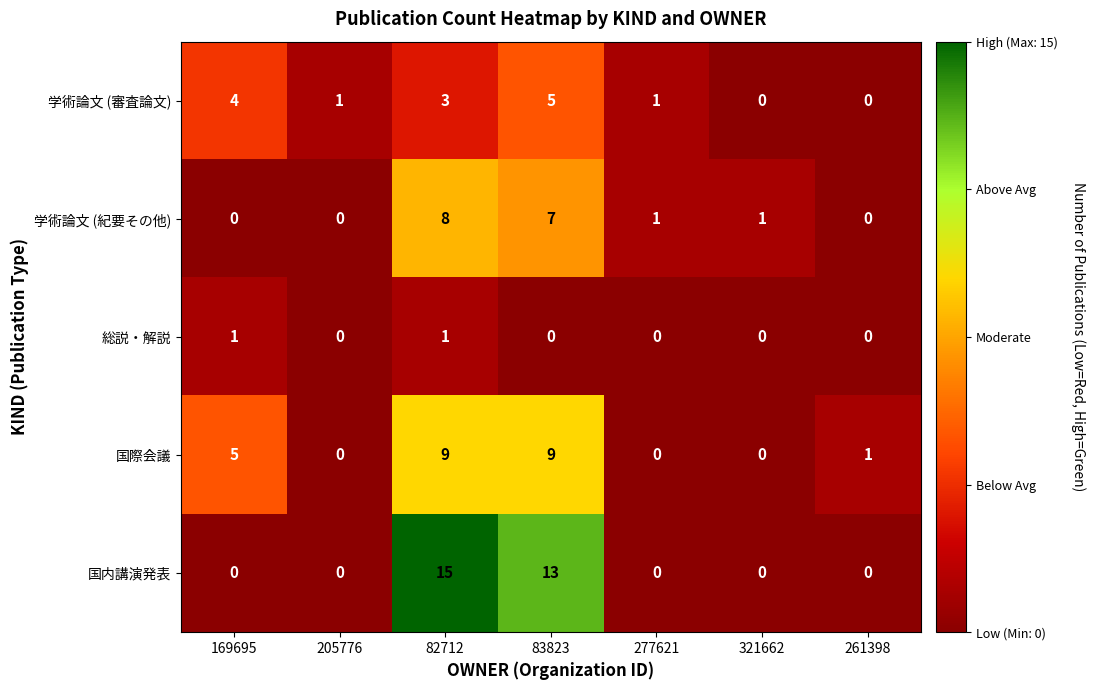

How many data points in 国内講演発表 are above 0?

2